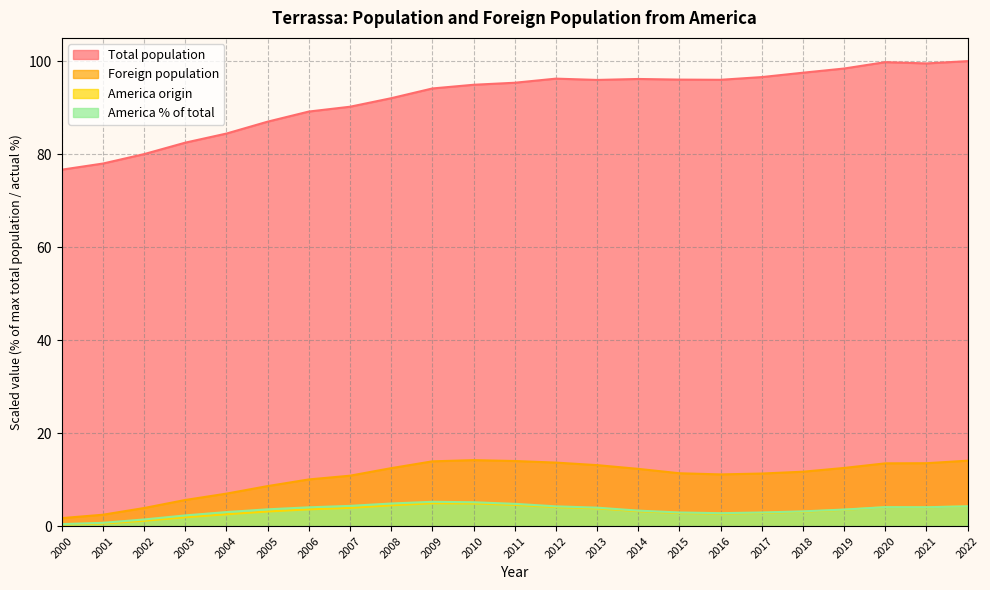

Which series has the largest range (max minus min)?

Total population